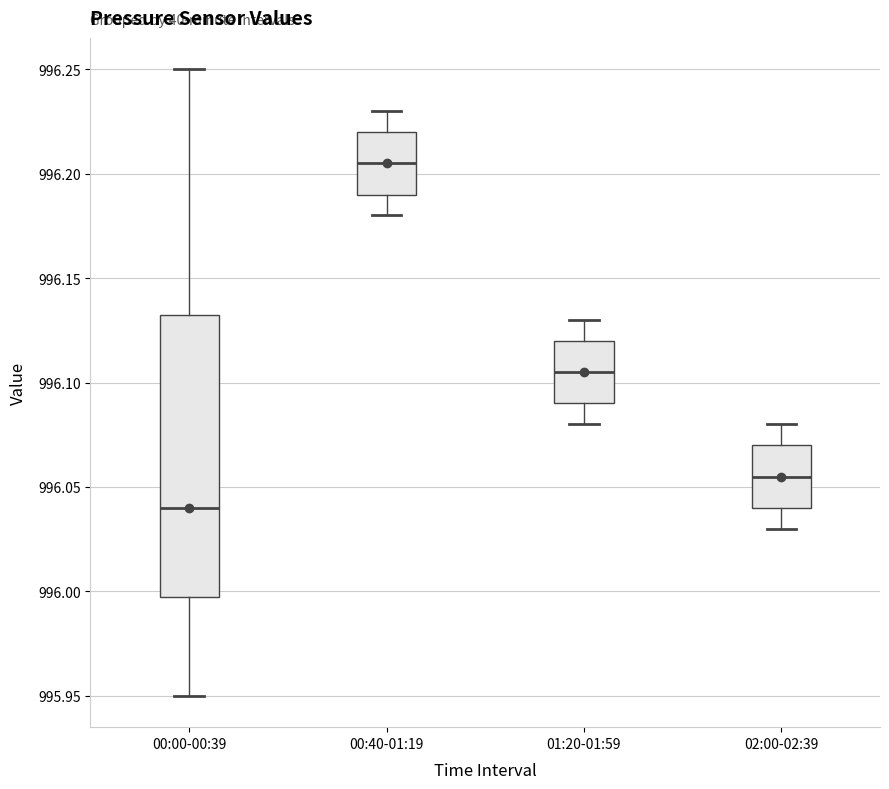

Reading left to right, transcribe this box plot: for each box, give where its median line is, the range the box spans, and where its two whiskers end, as read against the y-axis. The values are not printed on the chart, so give them approximately, as read against the axis.

00:00-00:39: median 996.040, box 996.000 to 996.135, whiskers 995.950 to 996.250
00:40-01:19: median 996.205, box 996.190 to 996.220, whiskers 996.180 to 996.230
01:20-01:59: median 996.105, box 996.090 to 996.120, whiskers 996.080 to 996.130
02:00-02:39: median 996.055, box 996.040 to 996.070, whiskers 996.030 to 996.080